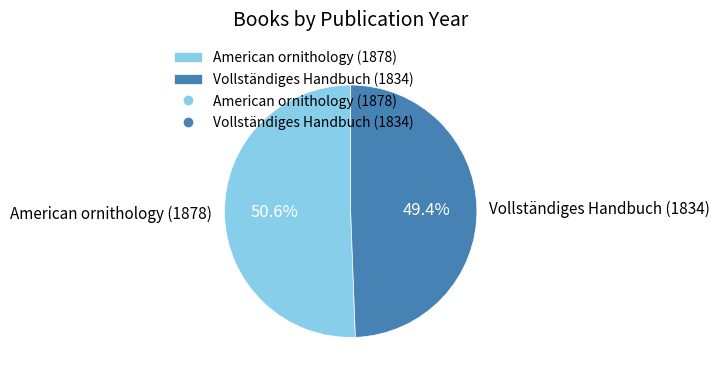

Which slice is the smallest?

Vollständiges Handbuch (1834)